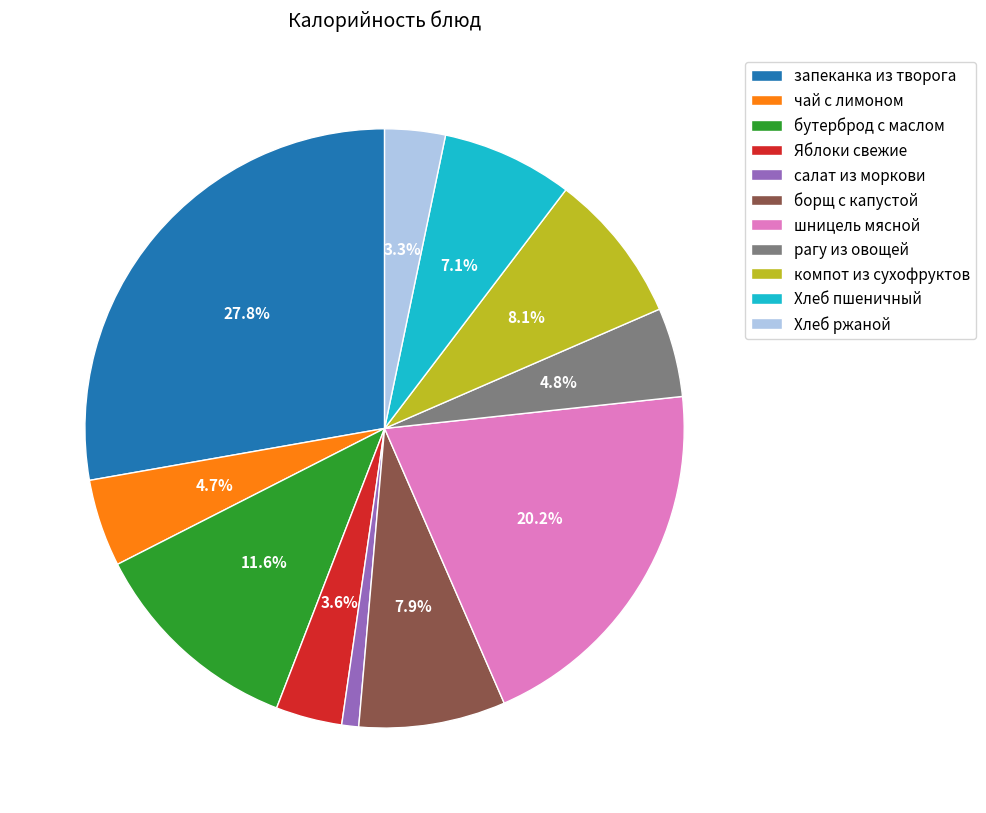

To the nearest percent, what is the combined percentage of шницель мясной and борщ с капустой?

28%